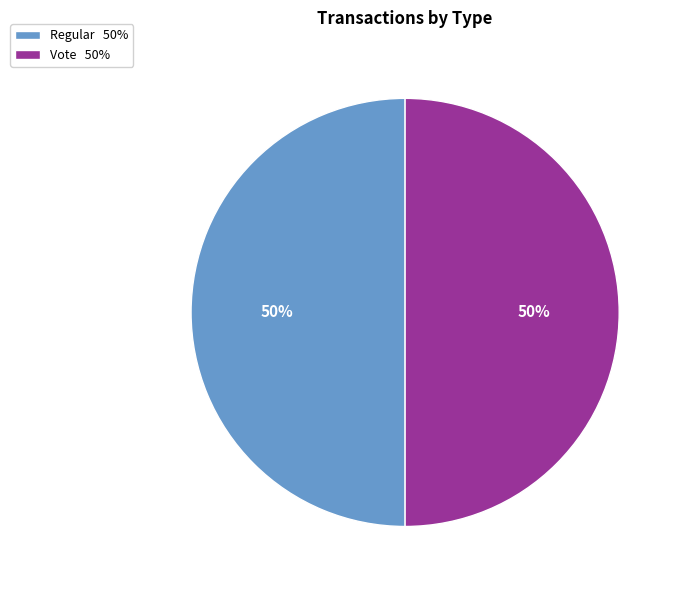

Combined, do Regular 50% and Vote 50% account for over 50%?

Yes